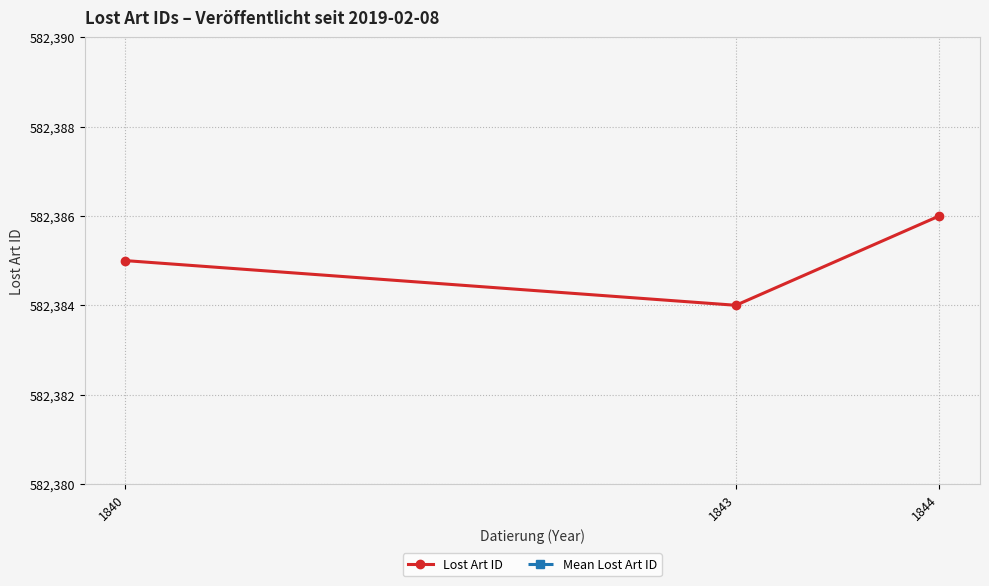

Reading left to right, extract all data points from this chart.

Lost Art ID: 582385.0	582384.0	582386.0
Mean Lost Art ID: 582443.2	582442.7	582443.2